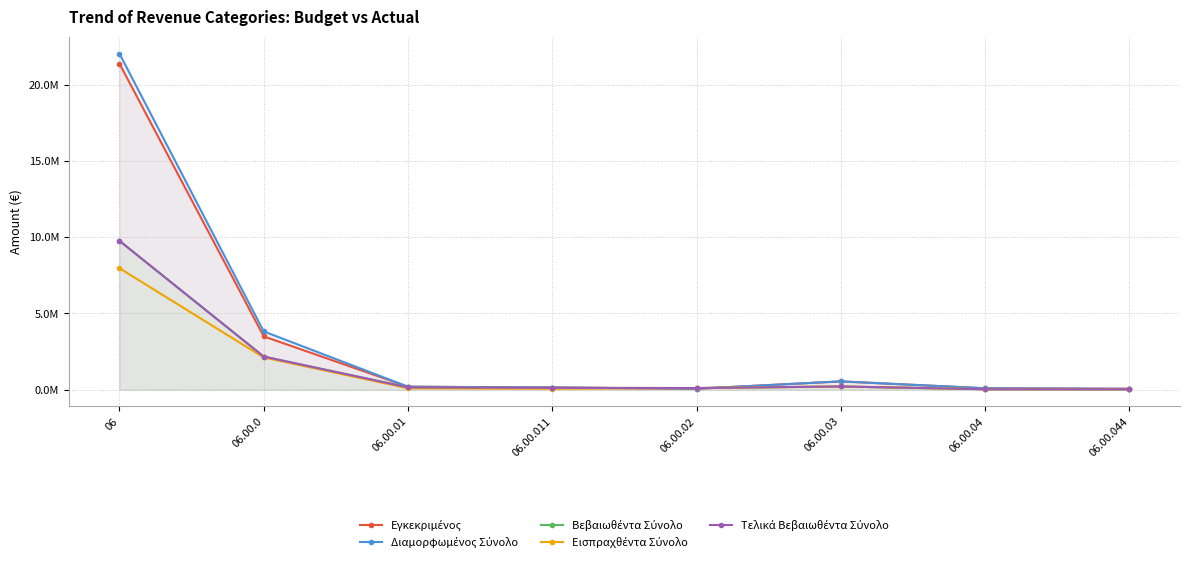

Reading left to right, transcribe all the data shown in this chart.

Εγκεκριμένος: 06=21413452.4	06.00.0=3498224.0	06.00.01=192540.0	06.00.011=136540.0	06.00.02=59000.0	06.00.03=541000.0	06.00.04=87760.0	06.00.044=55260.0
Διαμορφωμένος Σύνολο: 06=22067734.6	06.00.0=3821408.9	06.00.01=192540.0	06.00.011=136540.0	06.00.02=59000.0	06.00.03=541000.0	06.00.04=87760.0	06.00.044=55260.0
Βεβαιωθέντα Σύνολο: 06=9772306.7	06.00.0=2169950.2	06.00.01=148938.9	06.00.011=117233.3	06.00.02=103214.7	06.00.03=205790.1	06.00.04=25295.1	06.00.044=20013.9
Εισπραχθέντα Σύνολο: 06=7973508.3	06.00.0=2111142.3	06.00.01=90161.0	06.00.011=59115.4	06.00.02=103214.7	06.00.03=205760.1	06.00.04=25295.1	06.00.044=20013.9
Τελικά Βεβαιωθέντα Σύνολο: 06=9771560.3	06.00.0=2169949.9	06.00.01=148938.6	06.00.011=117233.0	06.00.02=103214.7	06.00.03=205790.1	06.00.04=25295.1	06.00.044=20013.9